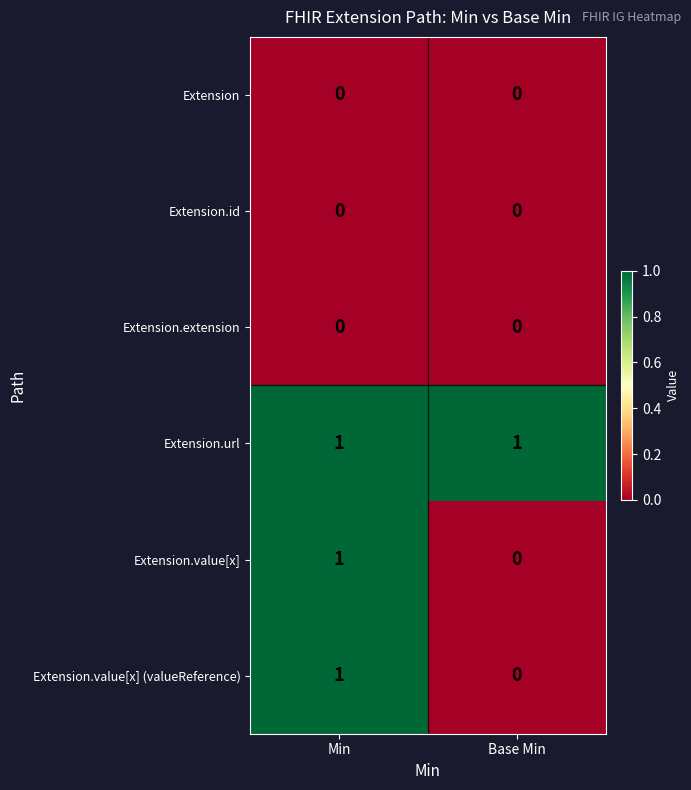

Reading right to left, list all the values displayed in this chart.

Extension: 0	0
Extension.id: 0	0
Extension.extension: 0	0
Extension.url: 1	1
Extension.value[x]: 0	1
Extension.value[x] (valueReference): 0	1